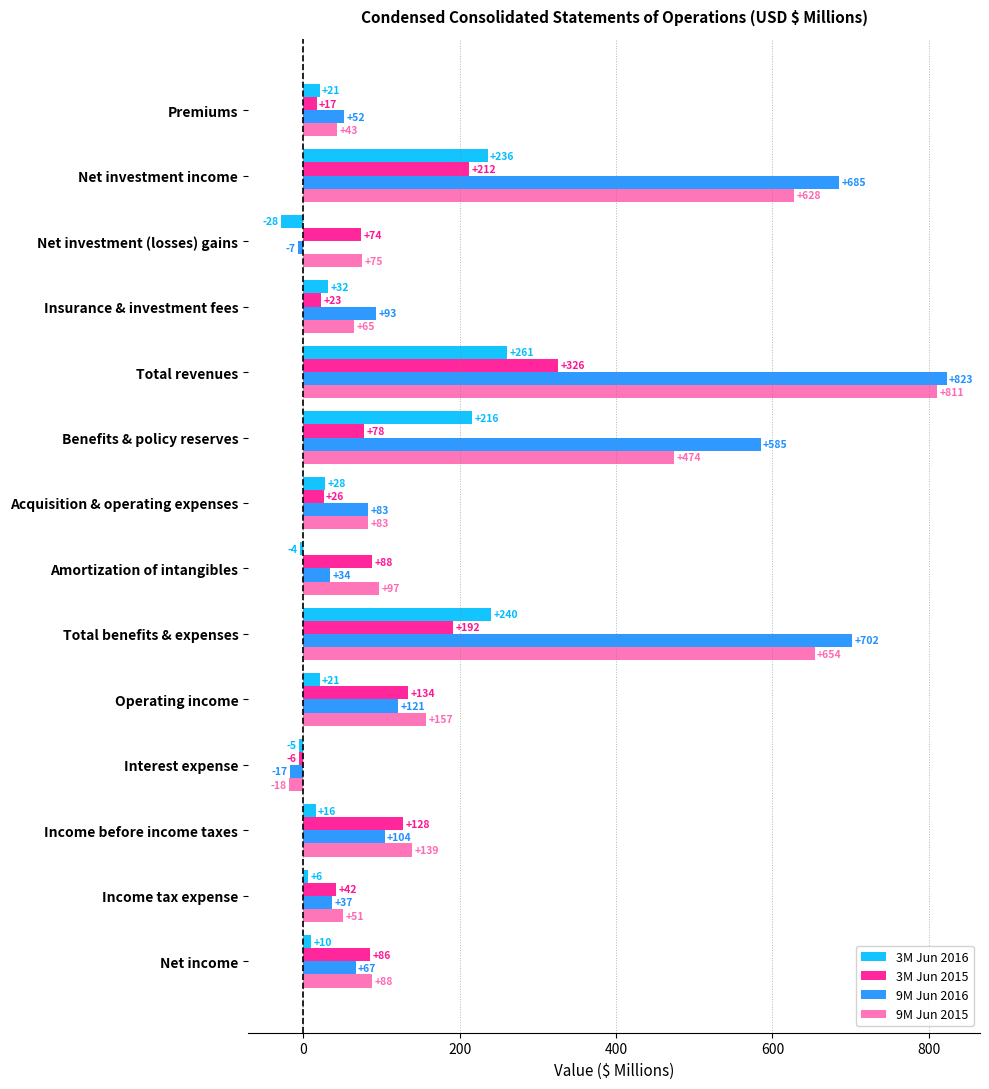

At Amortization of intangibles, list the series in order from largest to smallest.

9M Jun 2015, 3M Jun 2015, 9M Jun 2016, 3M Jun 2016